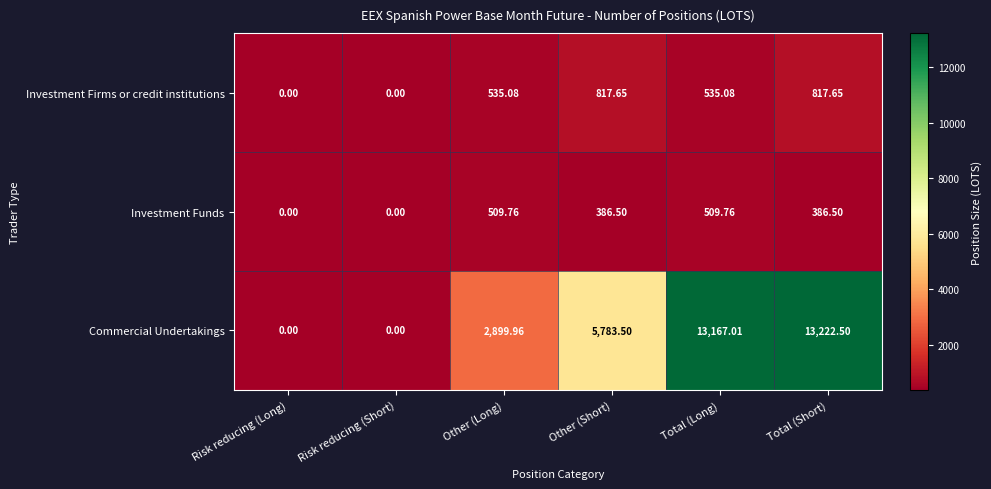

Which series has the largest total across all categories?

Commercial Undertakings